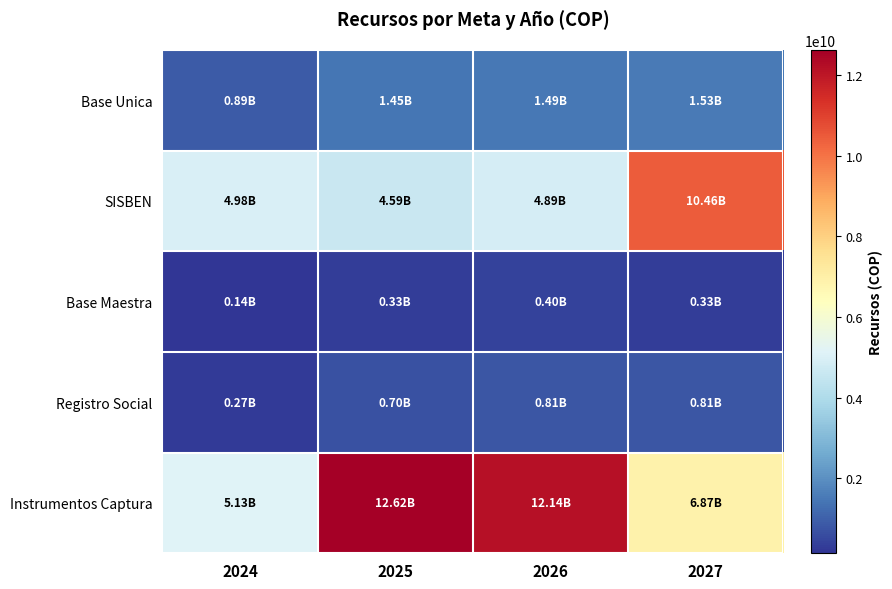

Which series changed the most between 2024 and 2027?

SISBEN